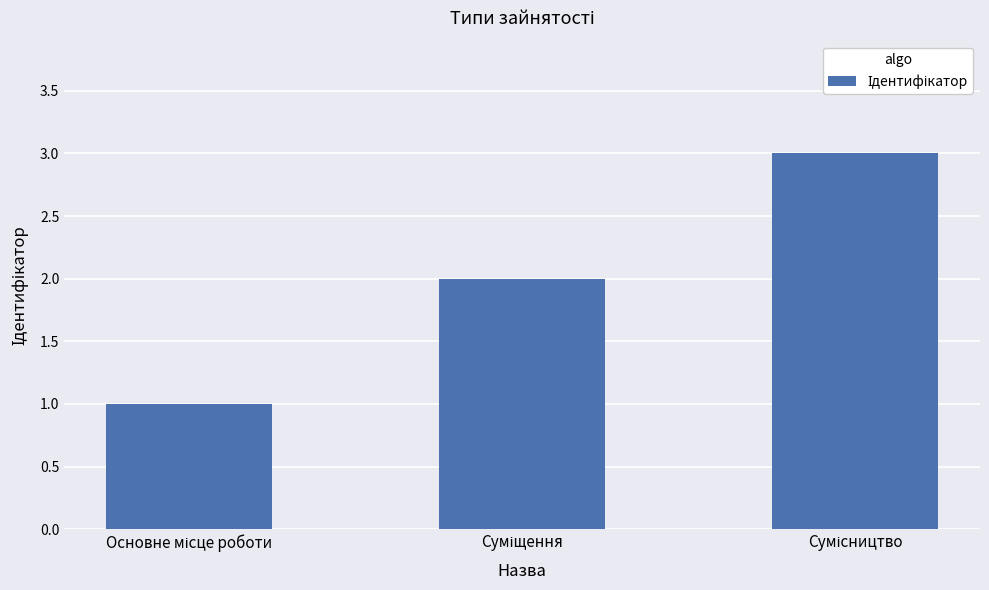

What is the maximum value shown in the chart?

3